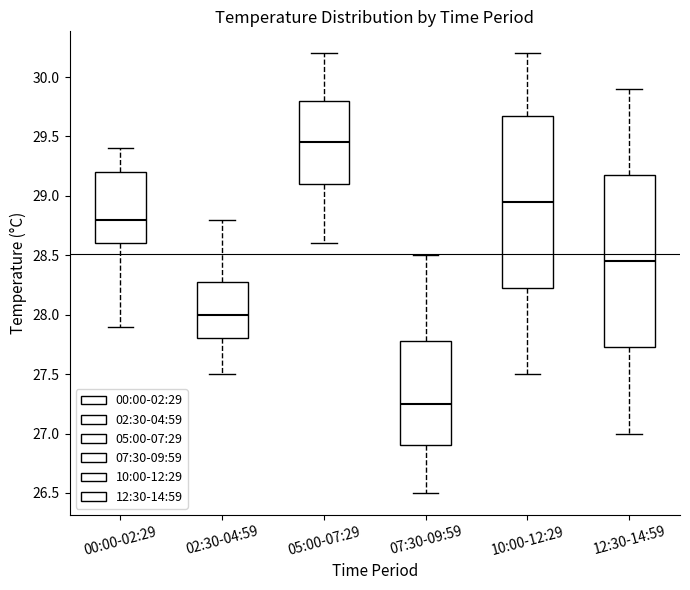

Where does the median line of the box for 07:30-09:59 sit on the y-axis? The values are not printed on the chart, so give them approximately, as read against the axis.

27.25